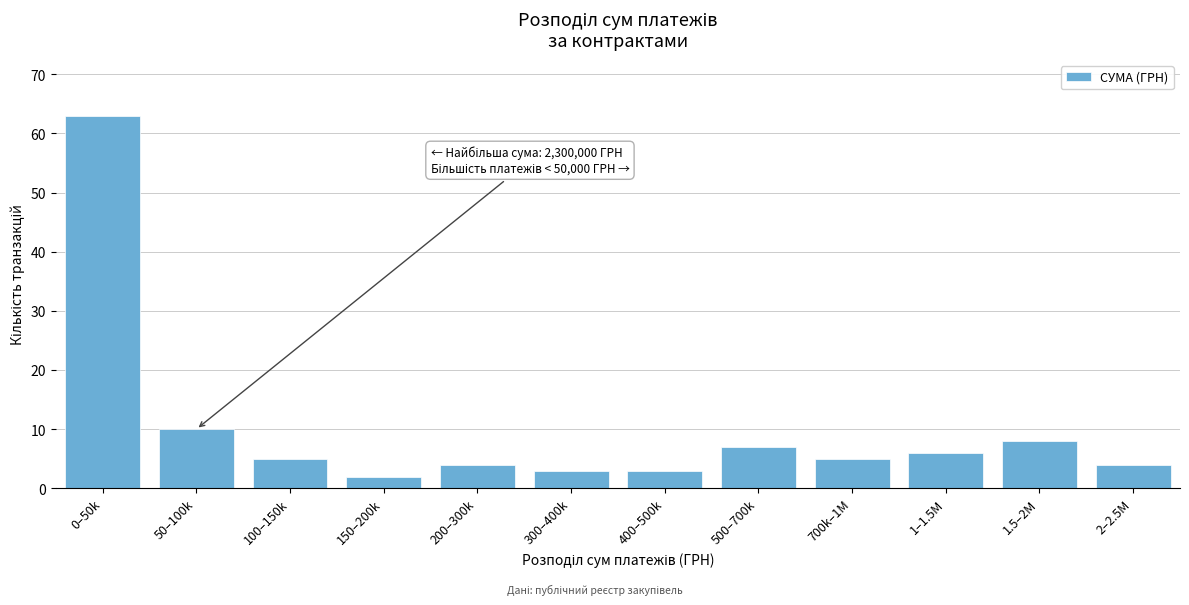

Reading left to right, extract all data points from this chart.

0–50k=63	50–100k=10	100–150k=5	150–200k=2	200–300k=4	300–400k=3	400–500k=3	500–700k=7	700k–1M=5	1–1.5M=6	1.5–2M=8	2–2.5M=4